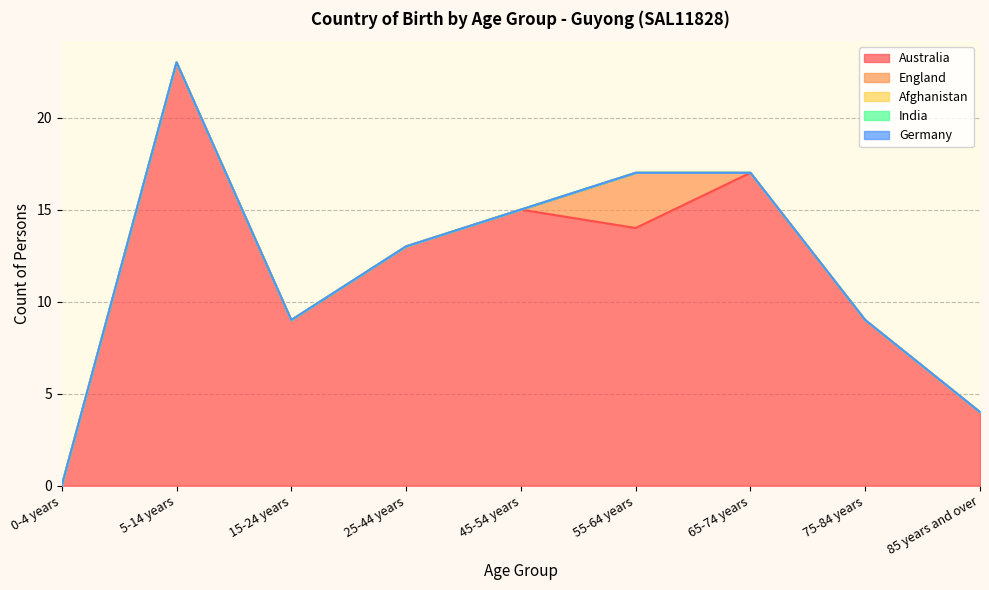

Reading right to left, extract all data points from this chart.

Australia: 4	9	17	14	15	13	9	23	0
England: 0	0	0	3	0	0	0	0	0
Afghanistan: 0	0	0	0	0	0	0	0	0
India: 0	0	0	0	0	0	0	0	0
Germany: 0	0	0	0	0	0	0	0	0